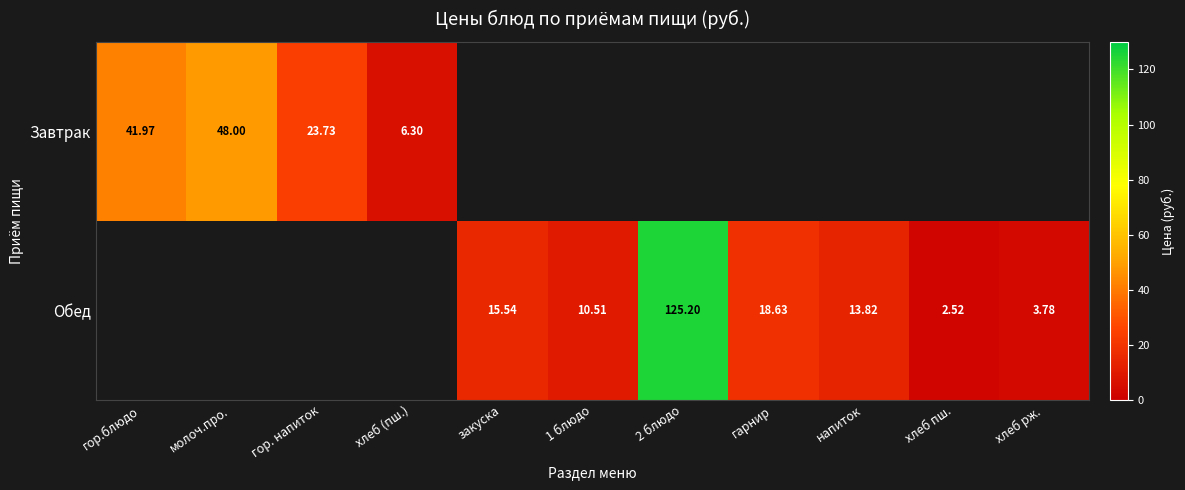

Is the value of Завтрак at хлеб (пш.) greater than the value of Обед at хлеб пш.?

Yes